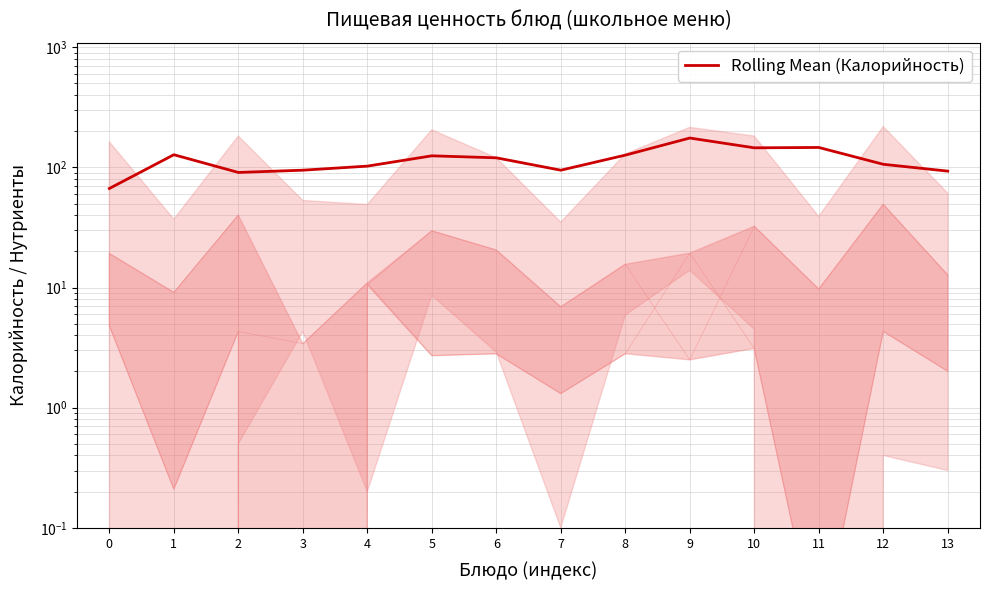

List the labels in order of value, smallest first.

0, 2, 13, 3, 7, 4, 12, 6, 5, 8, 1, 10, 11, 9